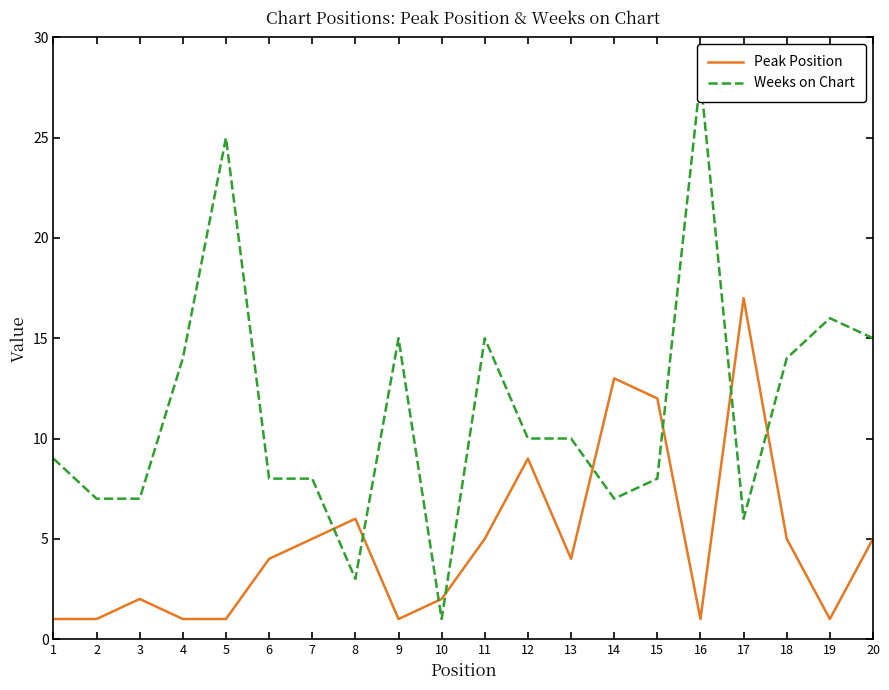

At how many categories does at least one series exceed 5?

19